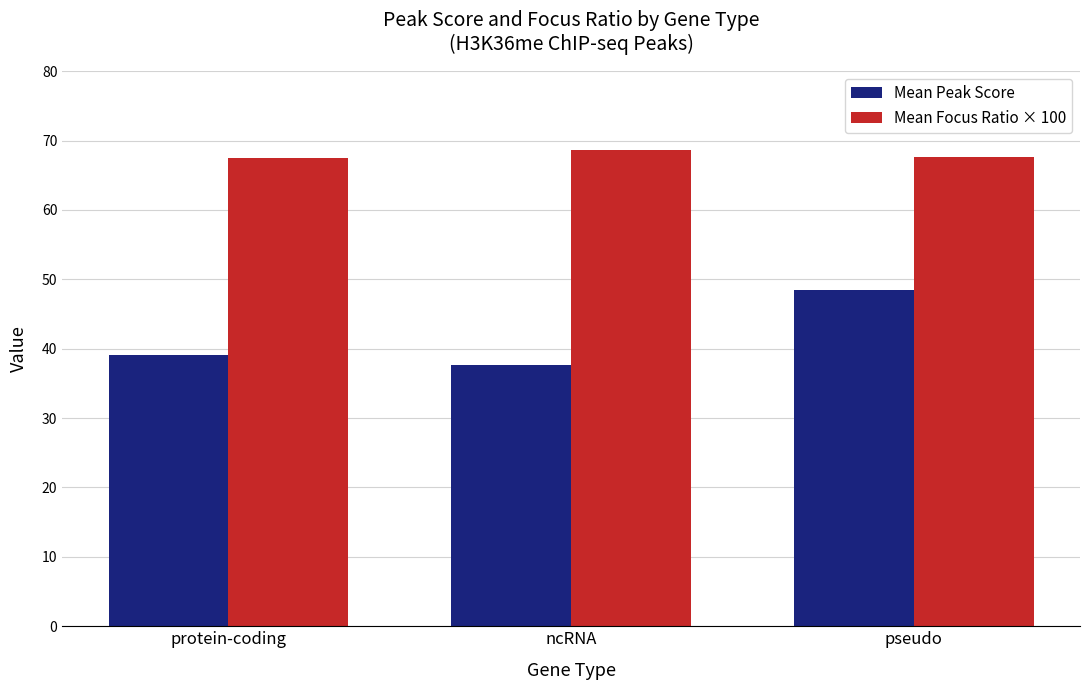

Is it true that Mean Focus Ratio × 100 equals 17.9 at ncRNA?

False